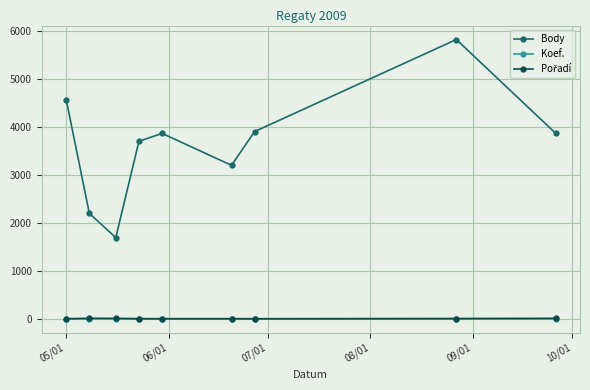

Does the chart have visible grid lines?

Yes